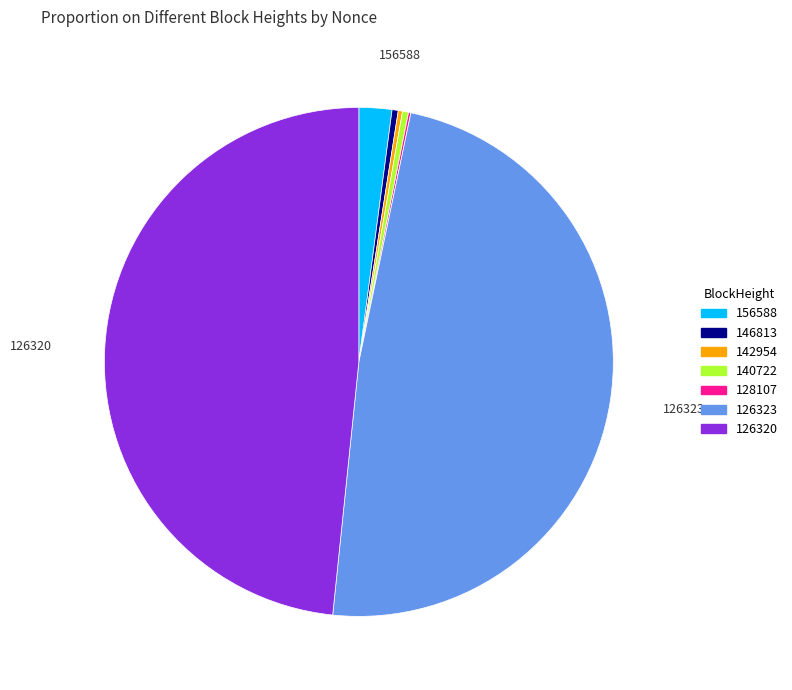

Between 126320 and 146813, which is larger?

126320